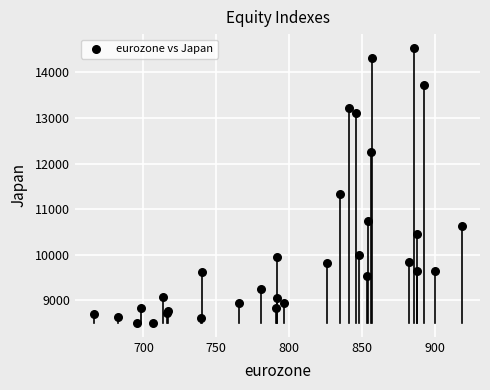

What Y value in the scatter plot is closest to 11519?

11336.4